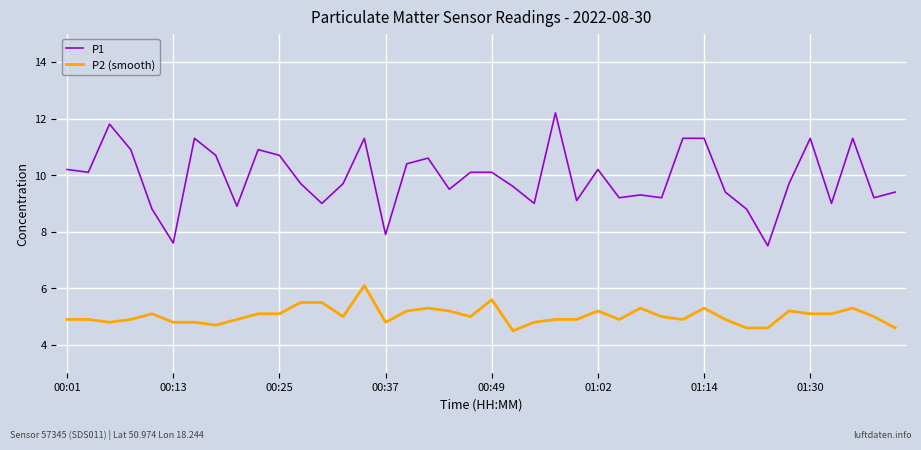

Reading right to left, what are all the values shown in this chart?

P1: 9.4	9.2	11.3	9.0	11.3	9.7	7.5	8.8	9.4	11.3	11.3	9.2	9.3	9.2	10.2	9.1	12.2	9.0	9.6	10.1	10.1	9.5	10.6	10.4	7.9	11.3	9.7	9.0	9.7	10.7	10.9	8.9	10.7	11.3	7.6	8.8	10.9	11.8	10.1	10.2
P2 (smooth): 4.6	5.0	5.3	5.1	5.1	5.2	4.6	4.6	4.9	5.3	4.9	5.0	5.3	4.9	5.2	4.9	4.9	4.8	4.5	5.6	5.0	5.2	5.3	5.2	4.8	6.1	5.0	5.5	5.5	5.1	5.1	4.9	4.7	4.8	4.8	5.1	4.9	4.8	4.9	4.9